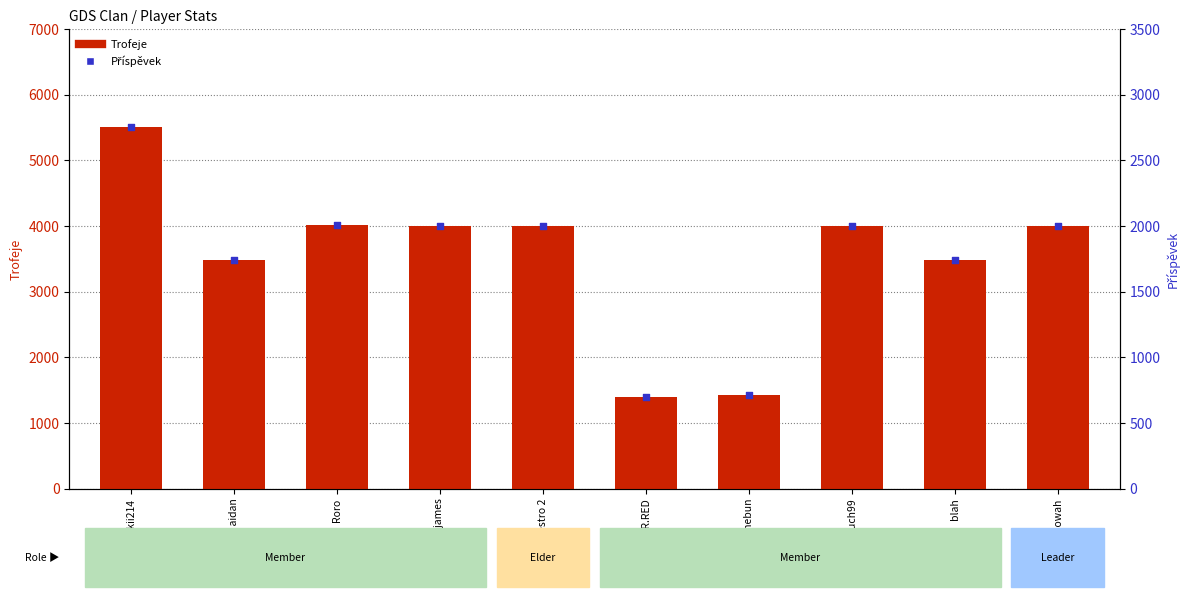

What is the total value across all series at Robert de nebun?

2143